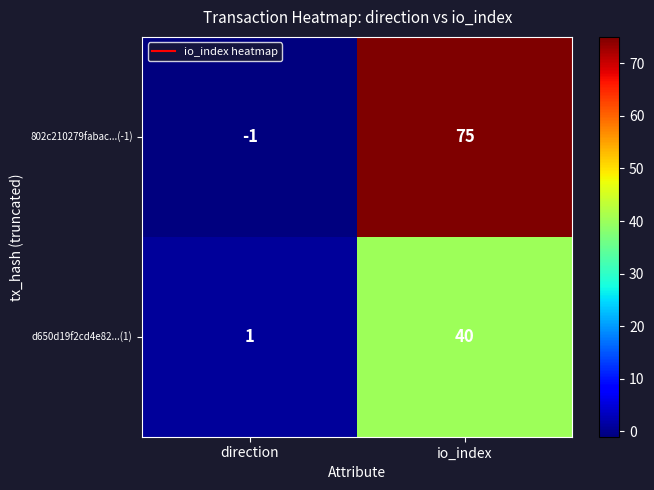

Count the number of categories in the chart.

2